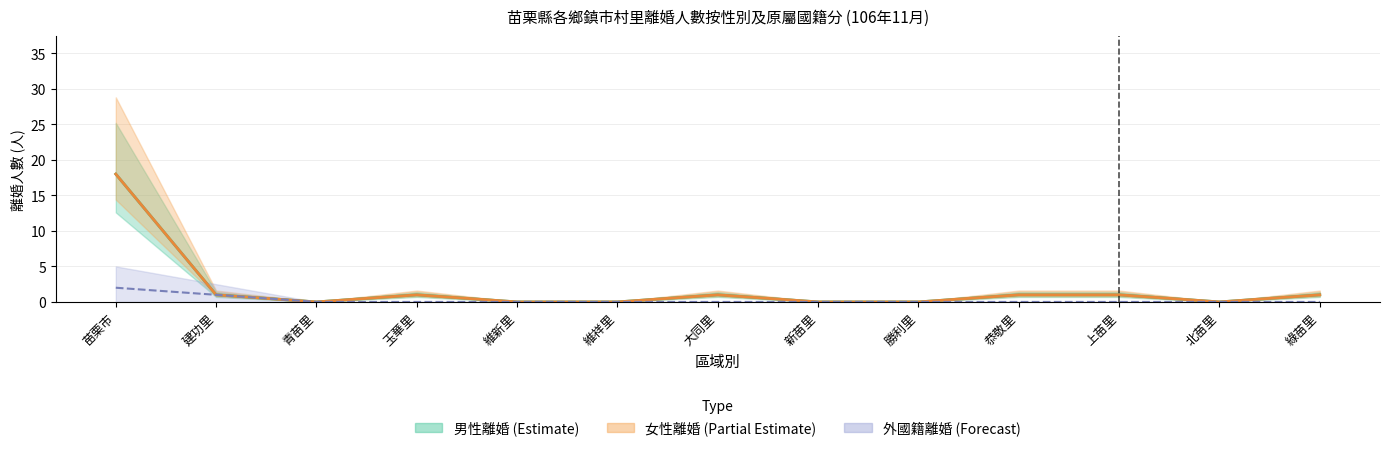

What position from the left is 維新里?

5